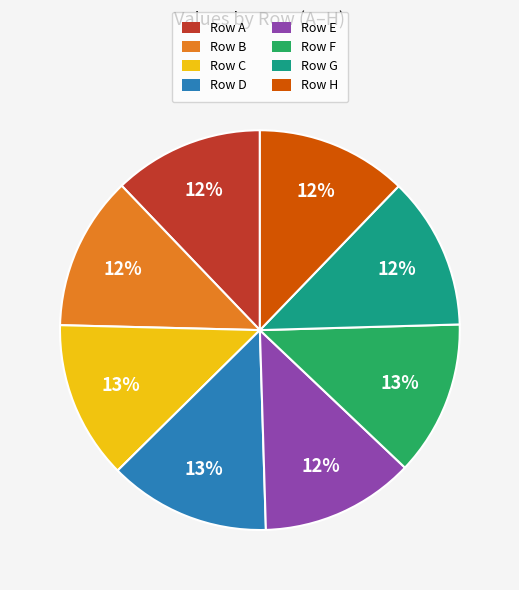

Between Row B and Row D, which is larger?

Row D